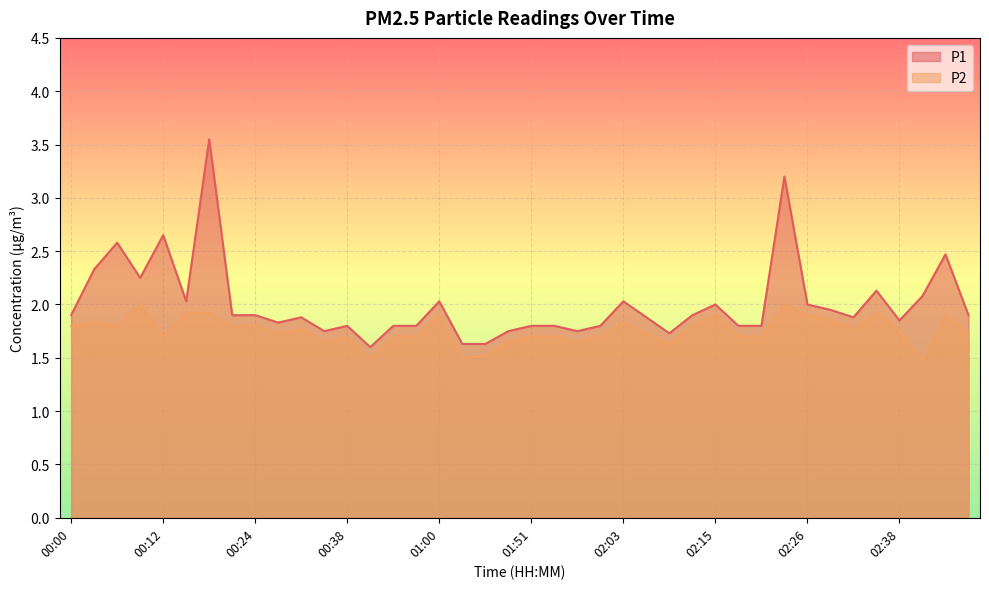

At which label does P1 reach its minimum?

00:45